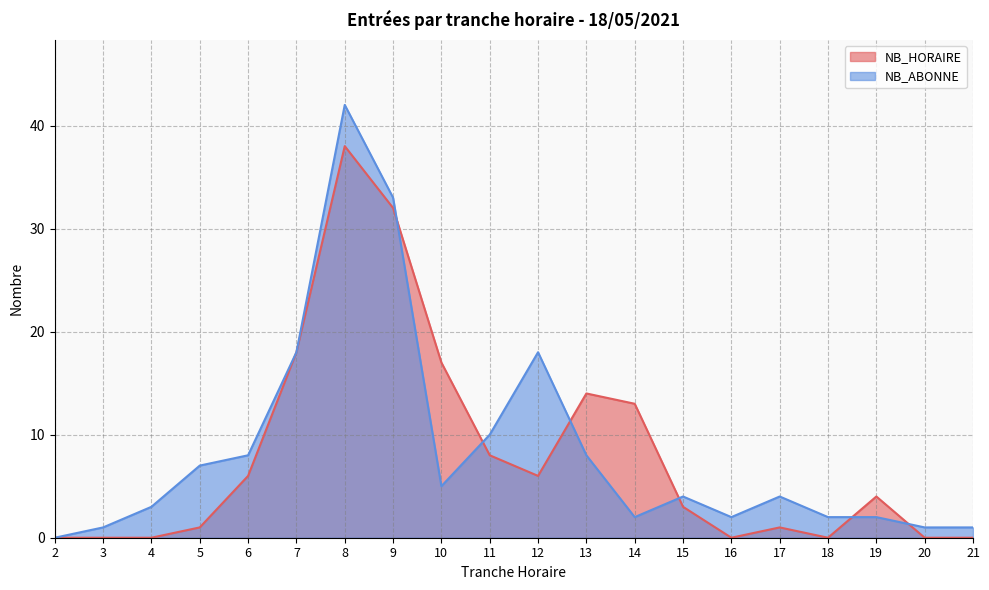

Does the chart display data point markers on the line(s)?

No